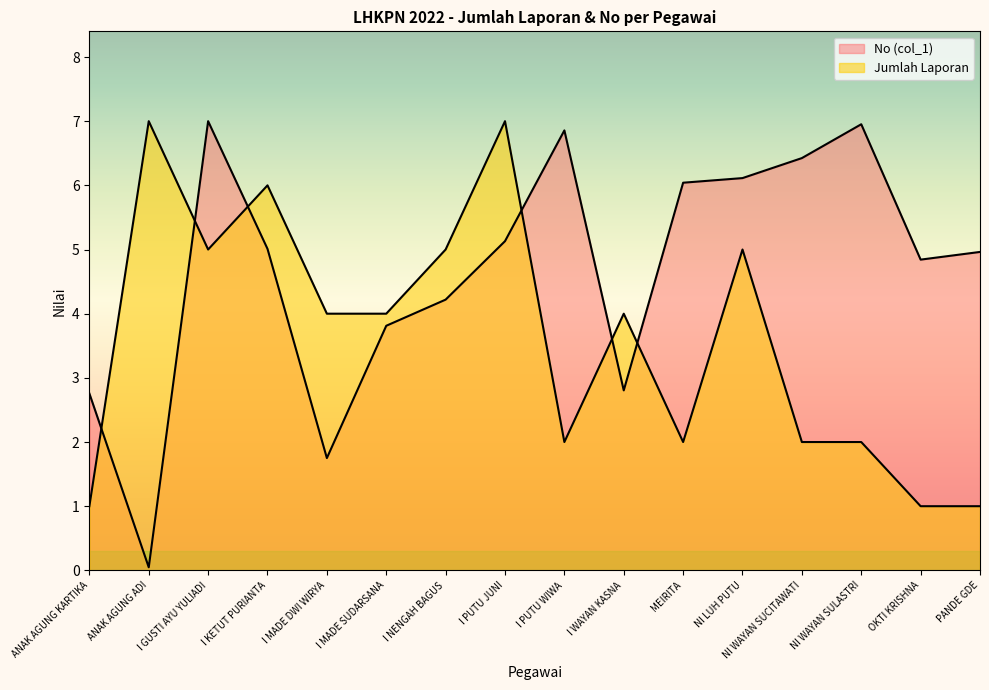

At which category does No (col_1) reach its first local peak?

I GUSTI AYU YULIADI